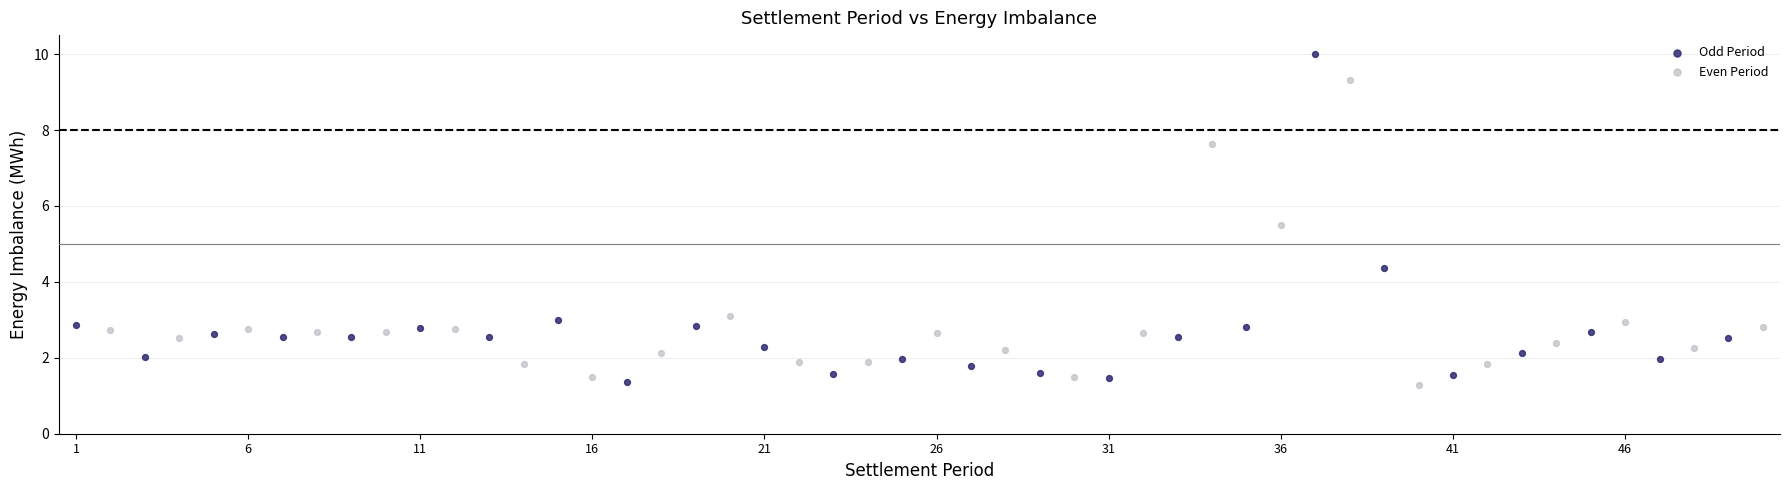

Which series has the largest Y range (max minus min)?

Odd Period